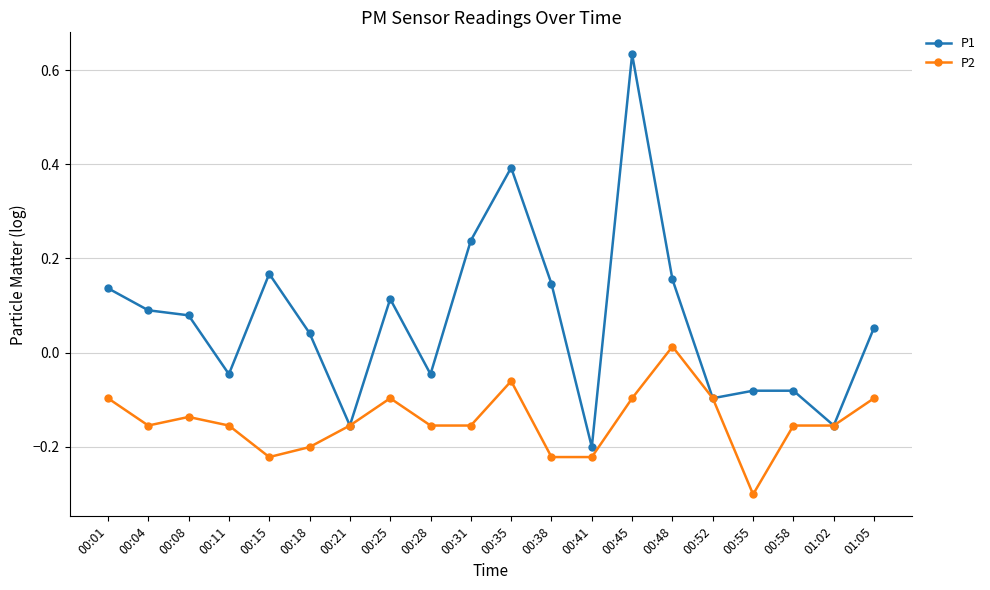

Rank the series by their maximum value, from highest to lowest.

P1, P2